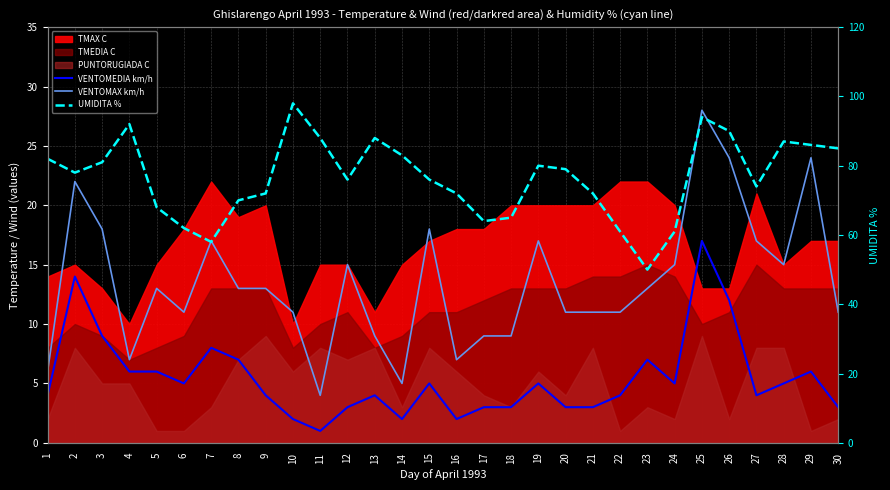

The VENTOMEDIA km/h series shows 6 at 4. True or false?

True